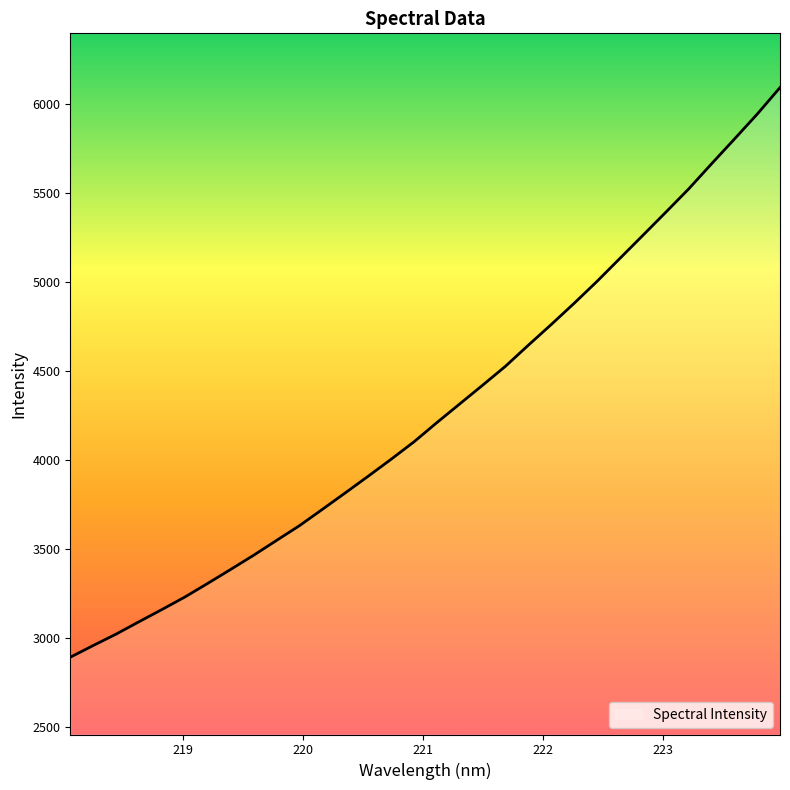

True or false: the data has more than 2 interior local peaks.

False